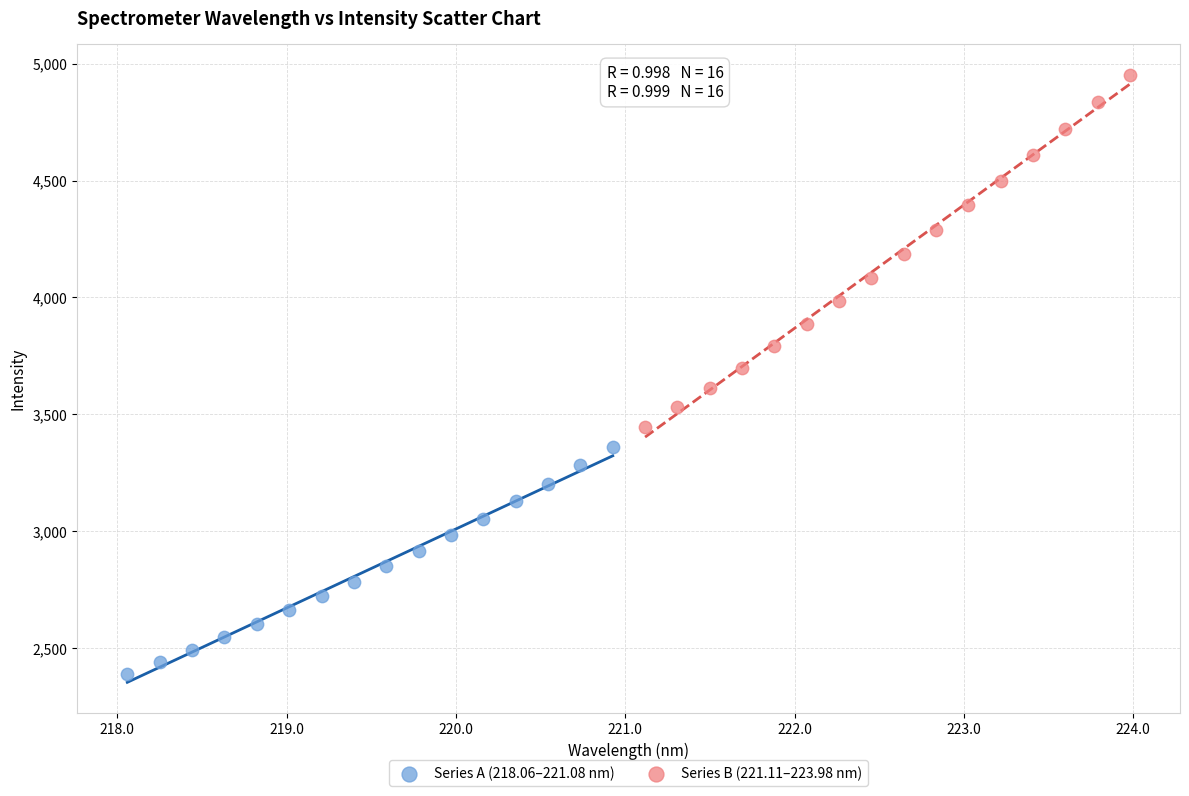

Which series has the widest spread of Y values?

Series B (221.11–223.98 nm)